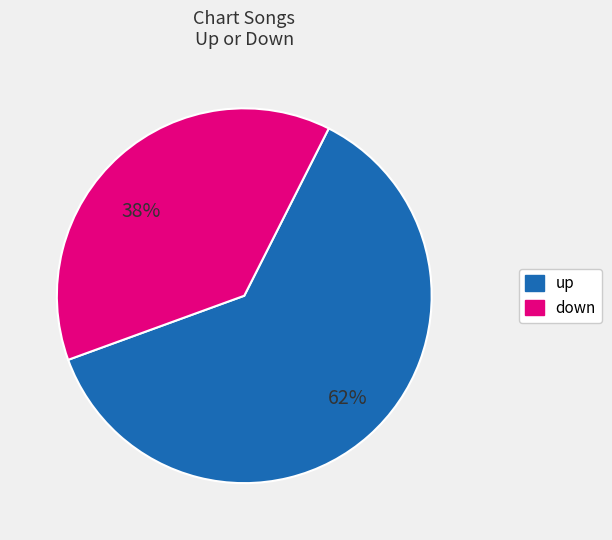

Is the sum of down and up greater than half?

Yes